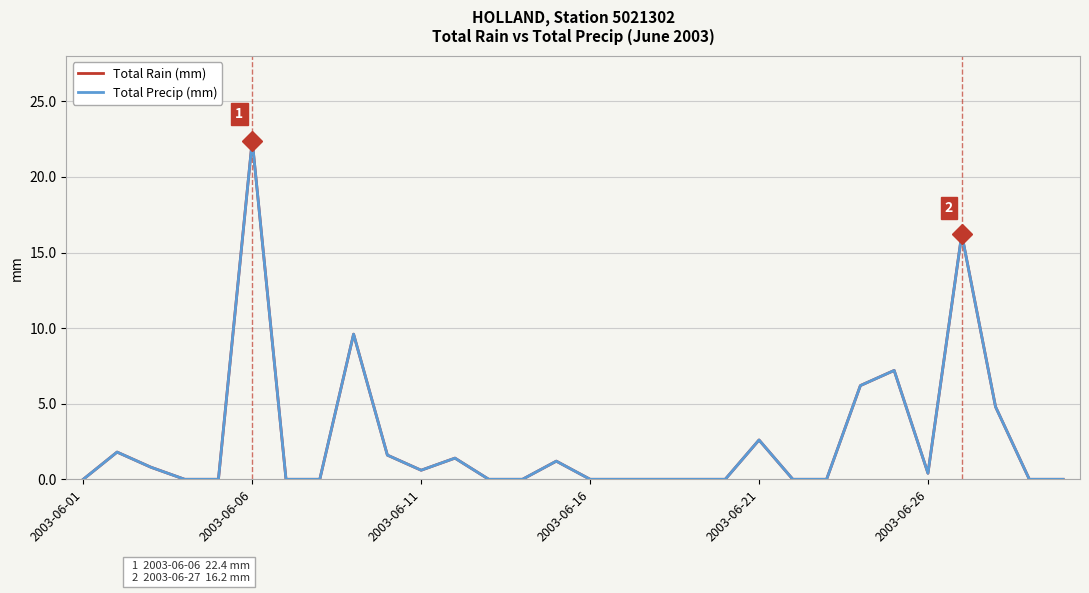

Which series has the widest spread of values?

Total Rain (mm)